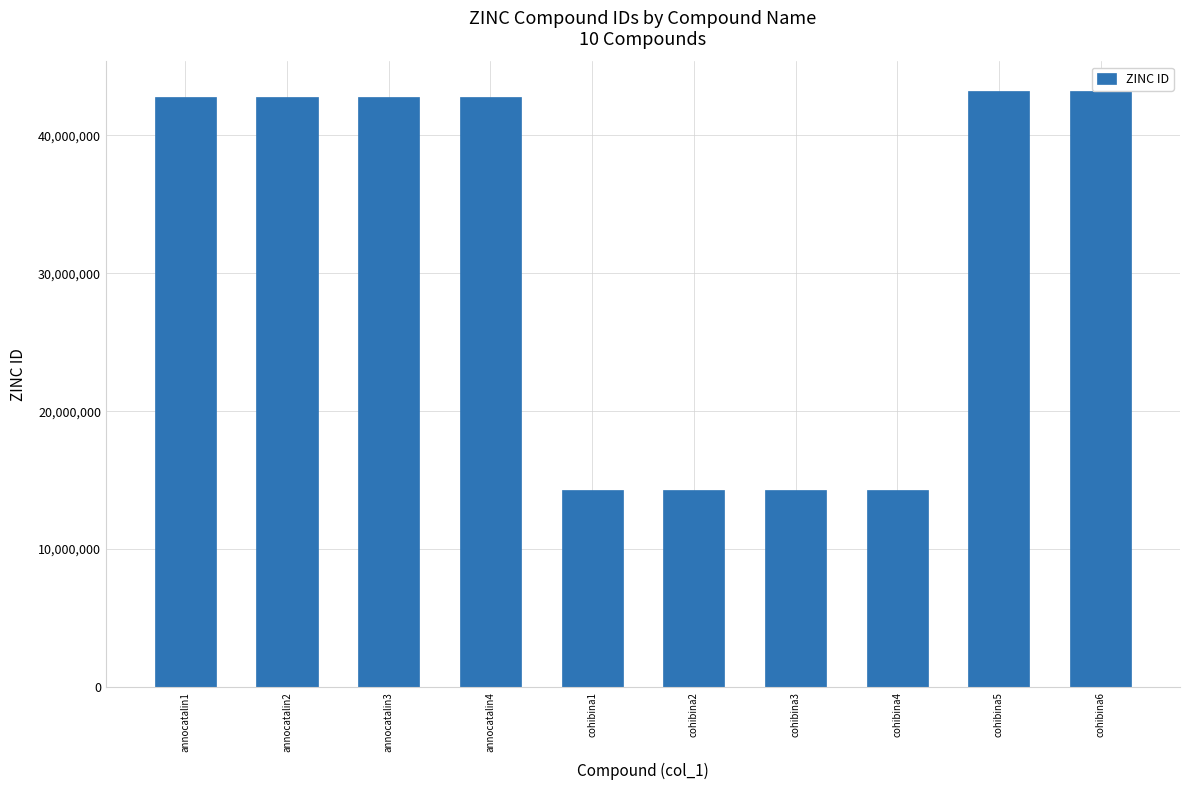

Count the number of data series in this chart.

1